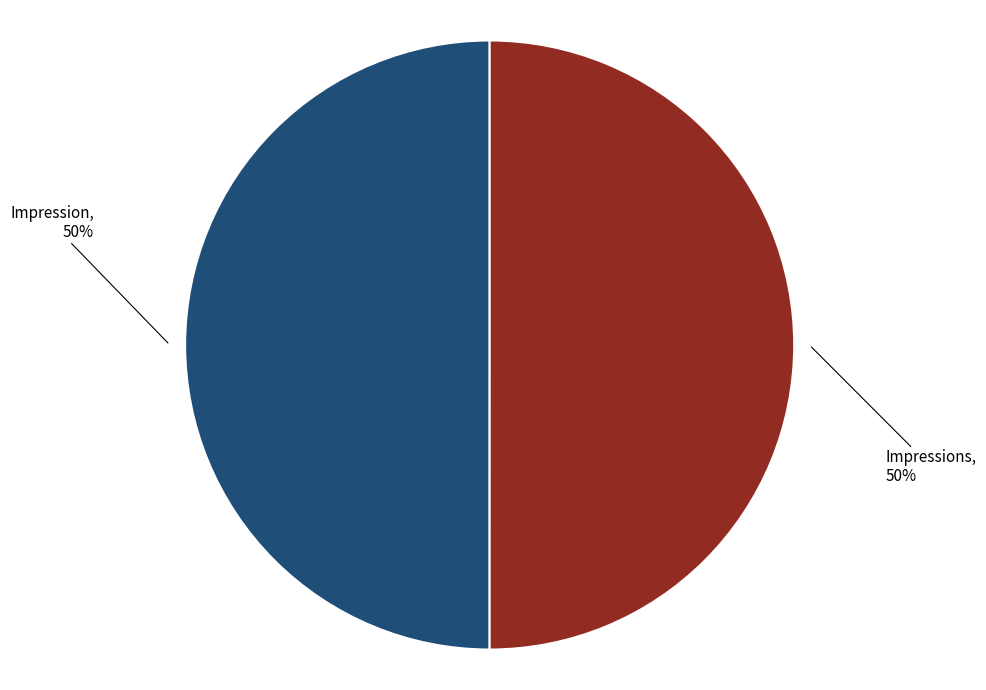

To the nearest percent, what is the average slice percentage?

50%